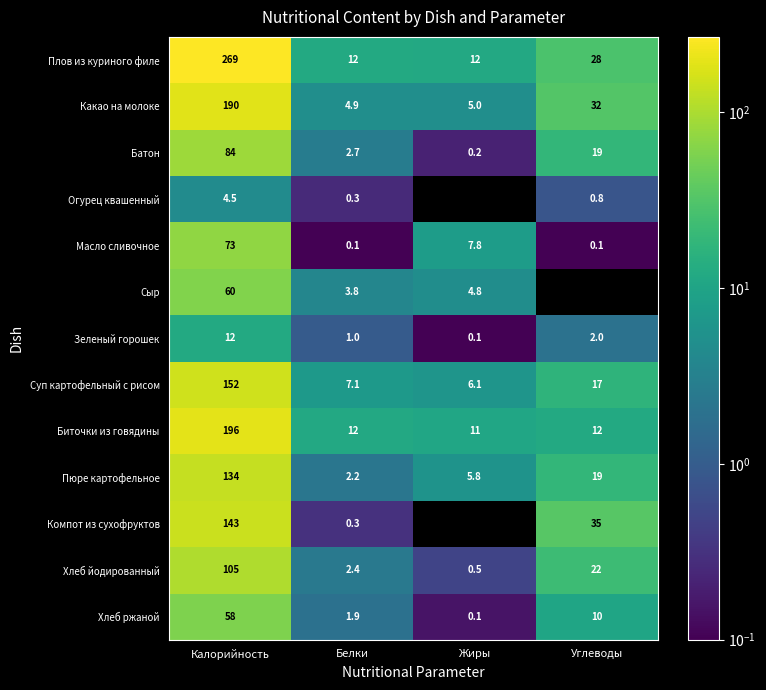

Which has a higher value, Жиры or Белки?

Белки